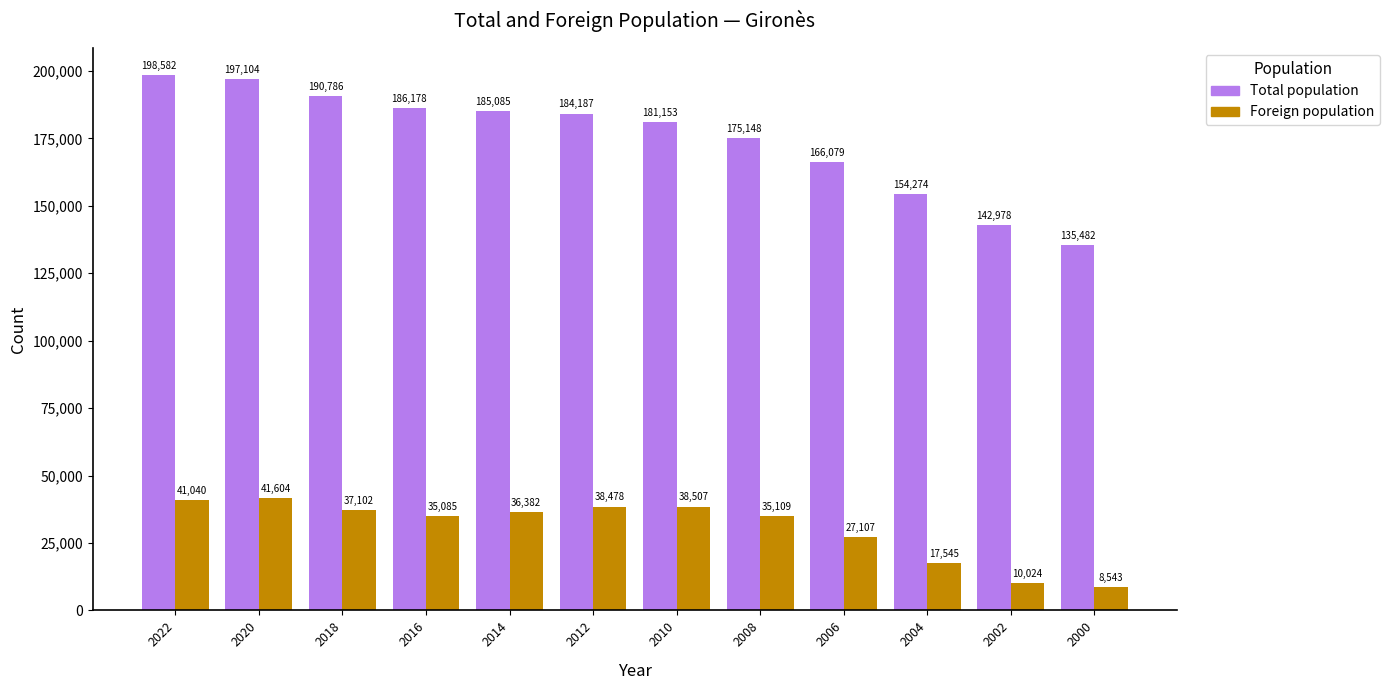

Count the number of data series in this chart.

2